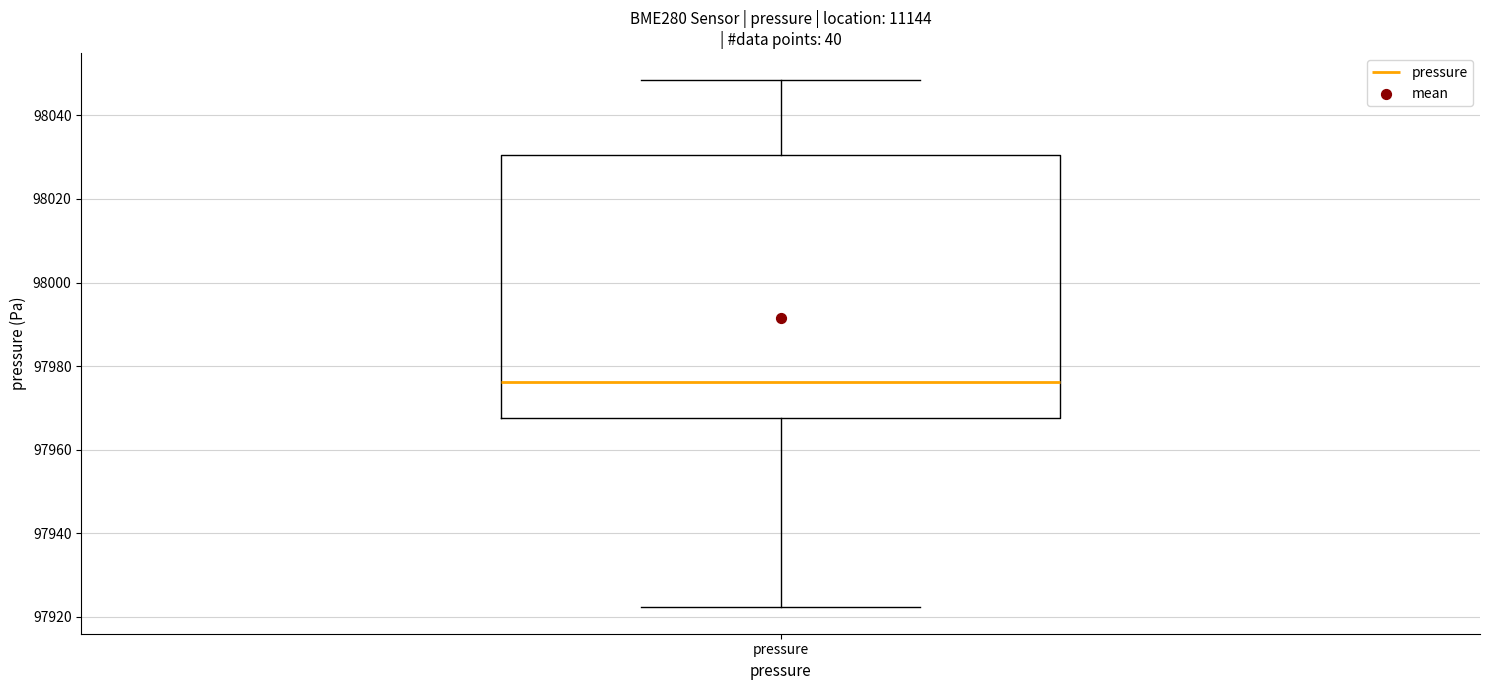

Where is the lower edge of the box for pressure on the y-axis? The values are not printed on the chart, so give them approximately, as read against the axis.

97968